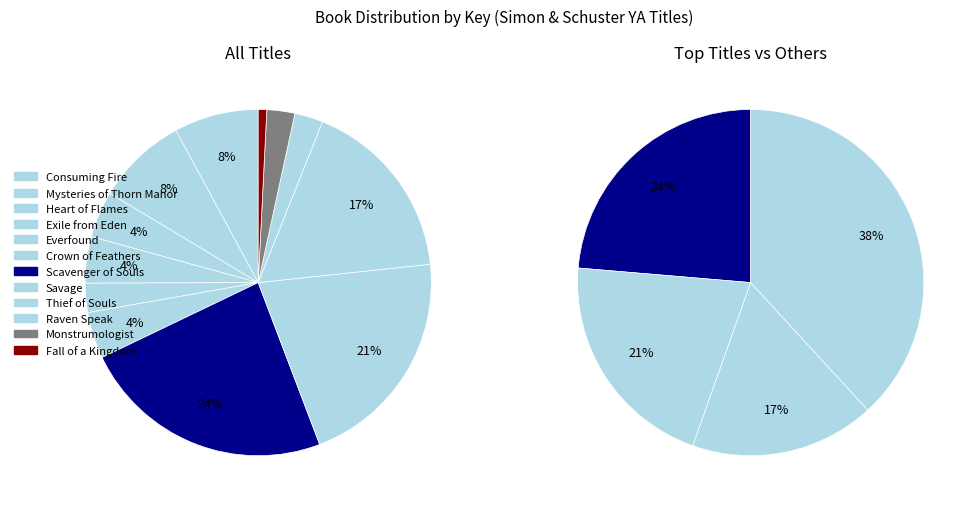

To the nearest percent, what is the combined percentage of Everfound and Mysteries of Thorn Manor?

11%